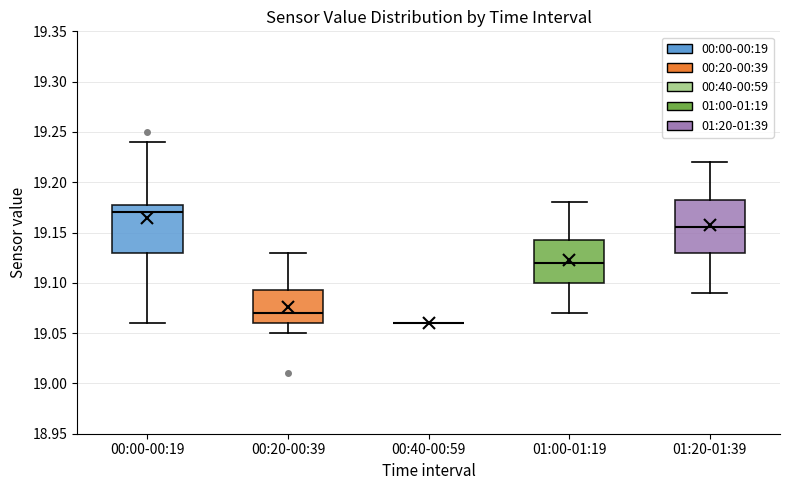

Where is the lower edge of the box for 01:20-01:39 on the y-axis? The values are not printed on the chart, so give them approximately, as read against the axis.

19.130